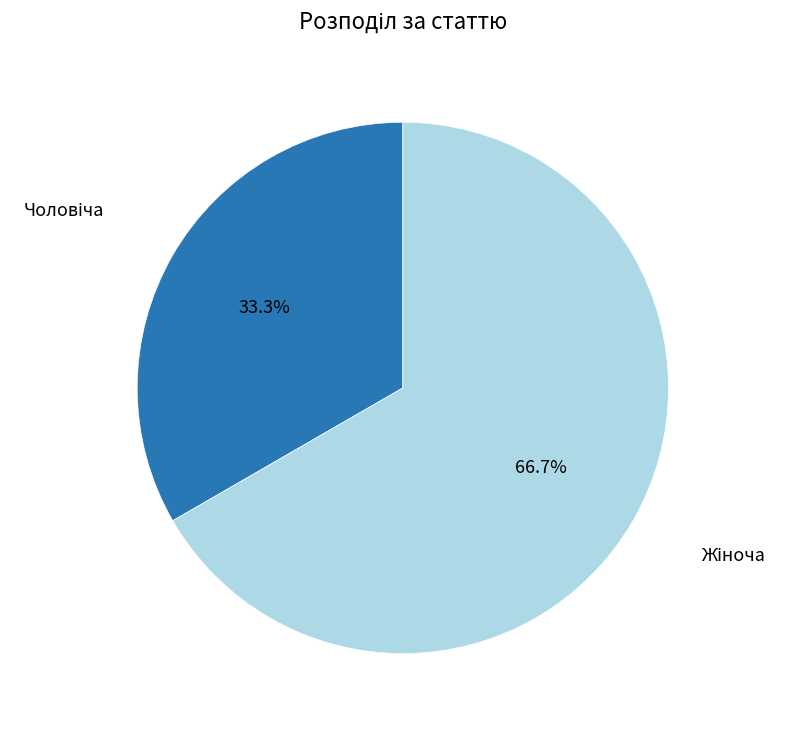

Is there any slice that represents more than half of the pie?

Yes